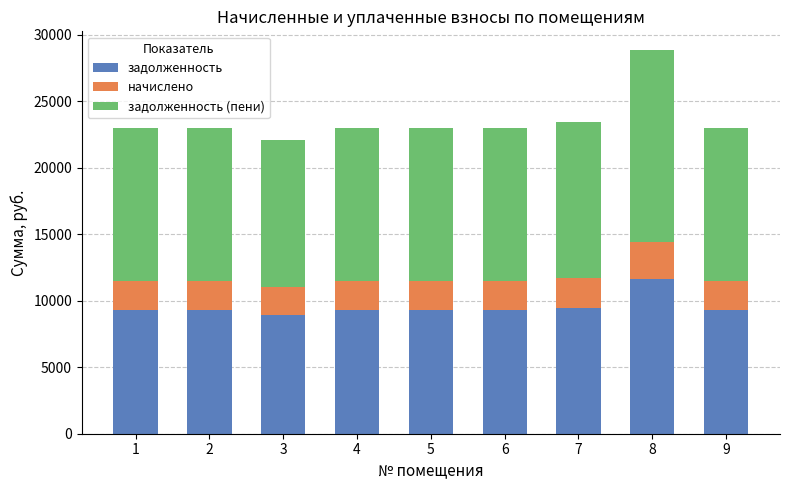

What is the sum of the задолженность values at 2 and 7?

18704.8